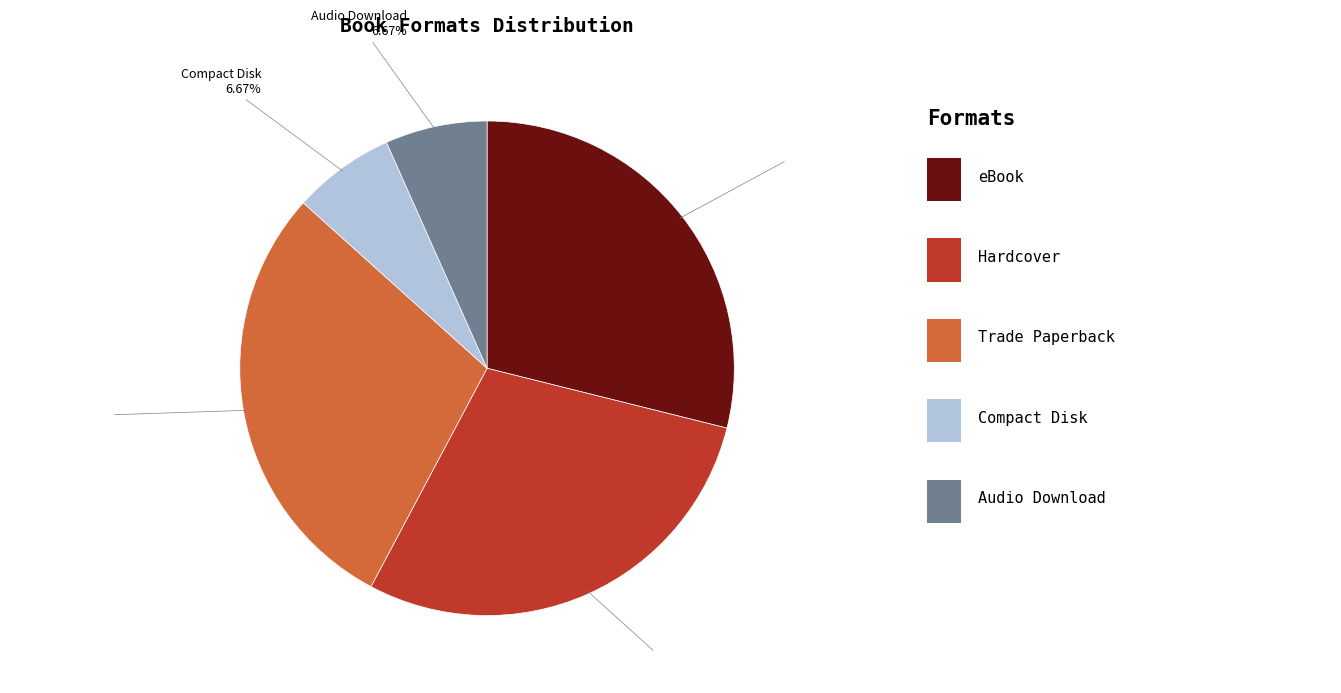

What is the ratio of the value at Hardcover to the value at eBook?

1.0